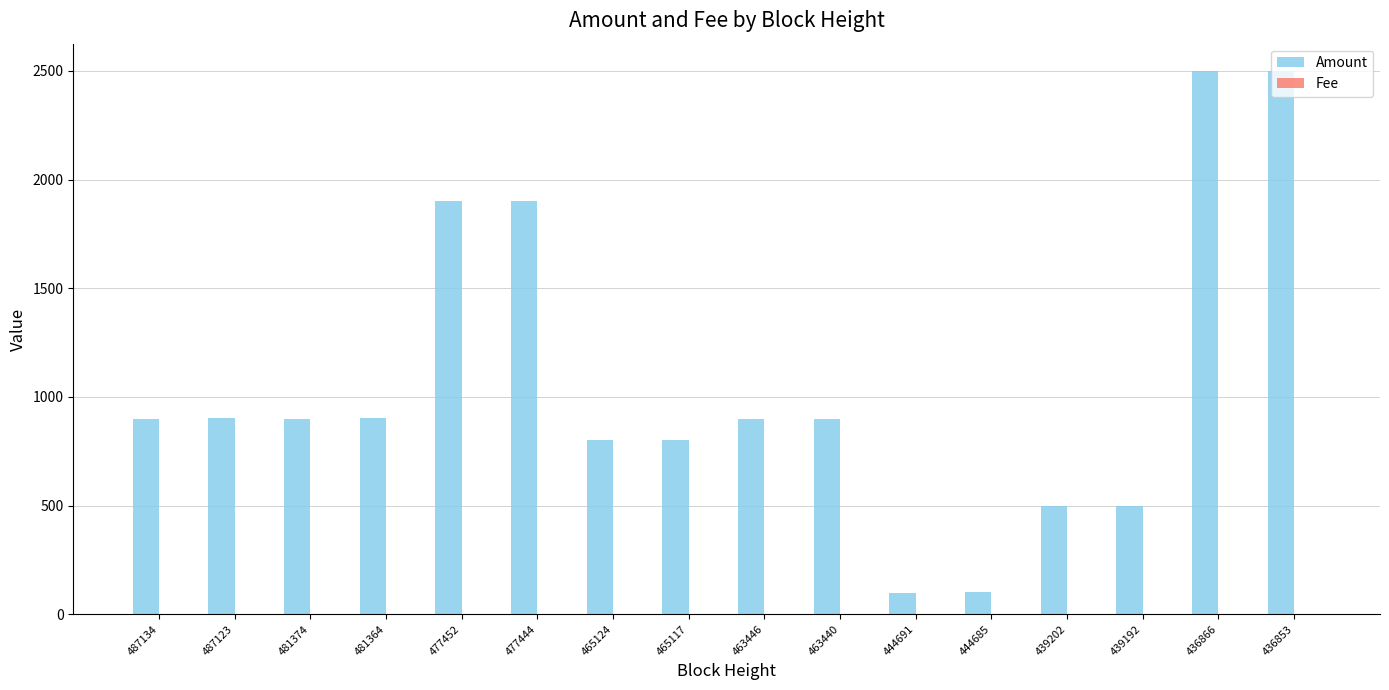

What is the sum of all Amount values?

17002